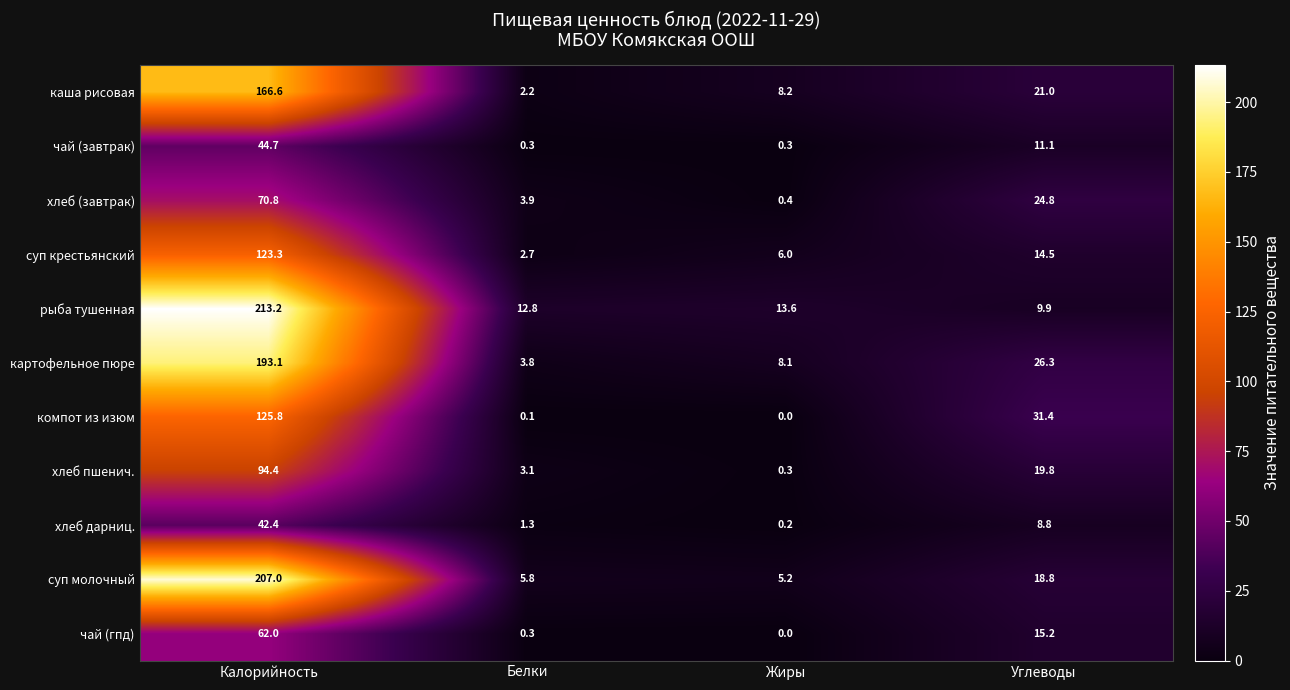

Where does the хлеб пшенич. series first go above 19?

Калорийность